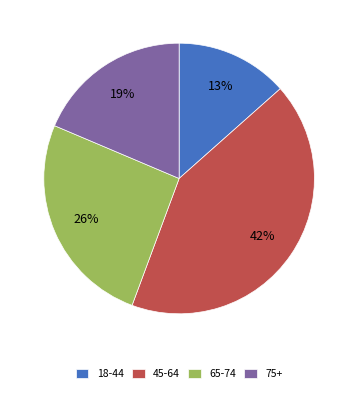

To the nearest percent, what is the difference between the 65-74 and 45-64 slice percentages?

16%